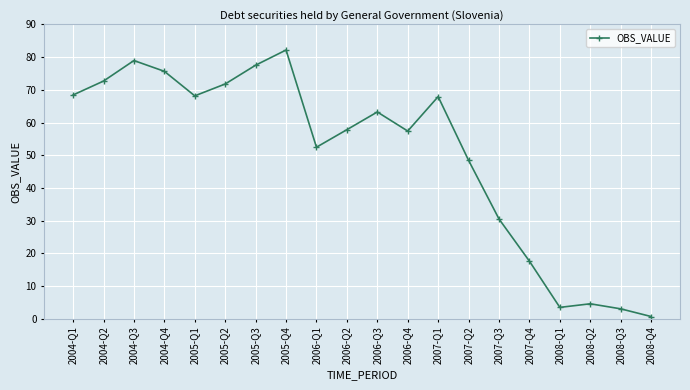

What is the label of the 19th point from the left?

2008-Q3